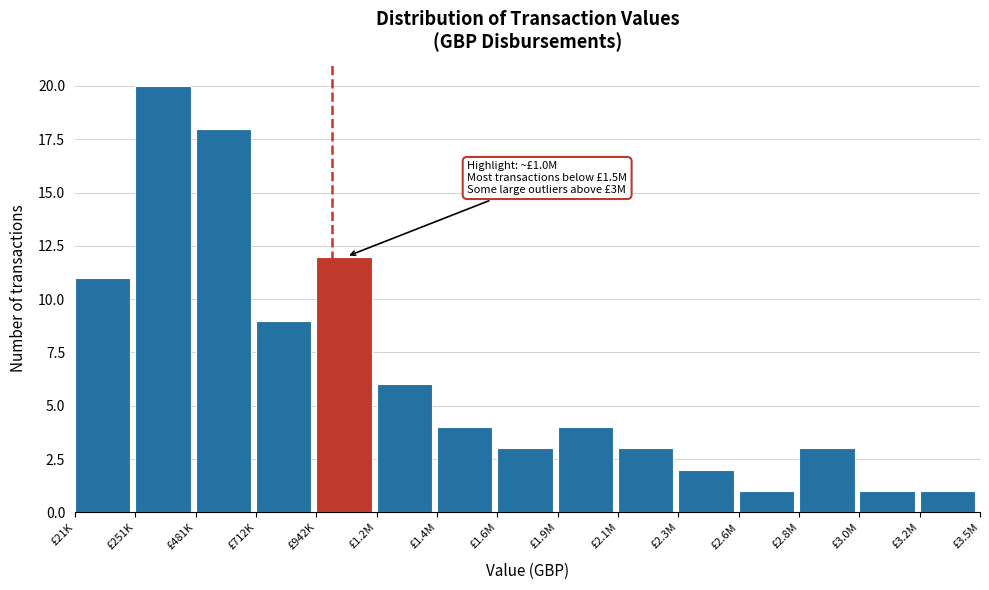

Reading left to right, what are all the values shown in this chart?

£21K=11	£251K=20	£481K=18	£712K=9	£942K=12	£1.2M=6	£1.4M=4	£1.6M=3	£1.9M=4	£2.1M=3	£2.3M=2	£2.6M=1	£2.8M=3	£3.0M=1	£3.2M=1